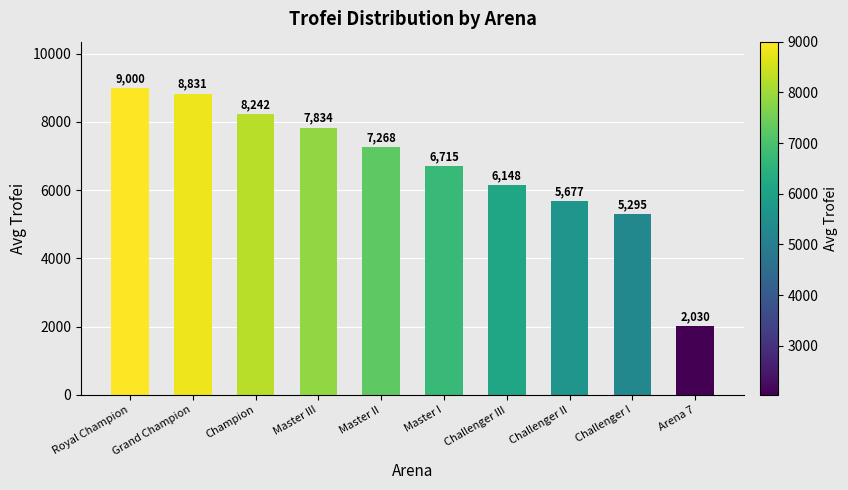

Count the number of categories in the chart.

10